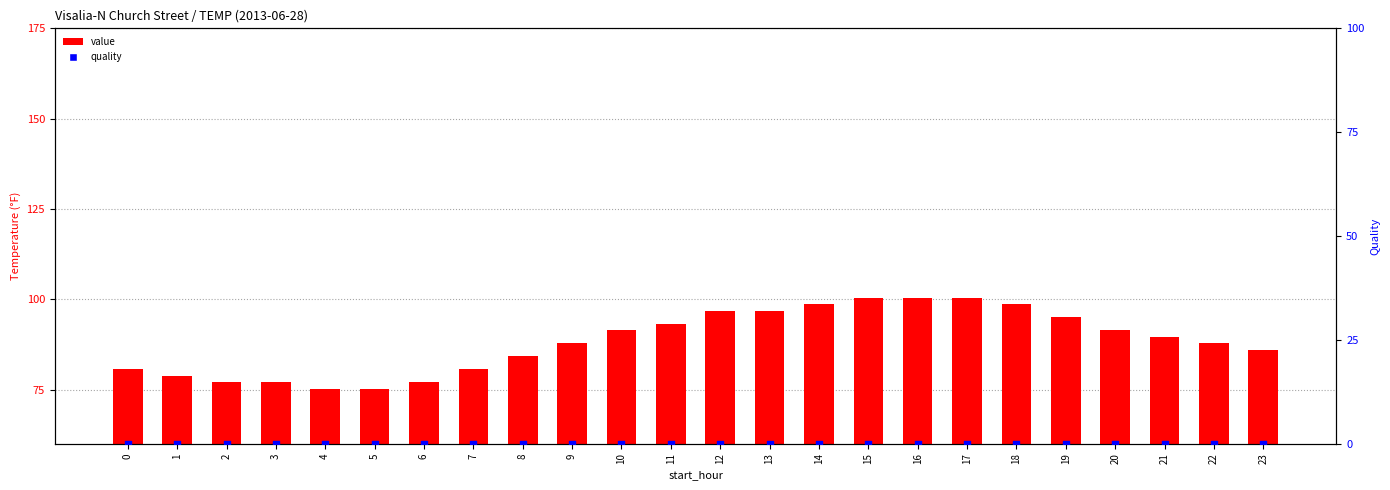

Is the value of quality at 23 greater than the value of value at 11?

No